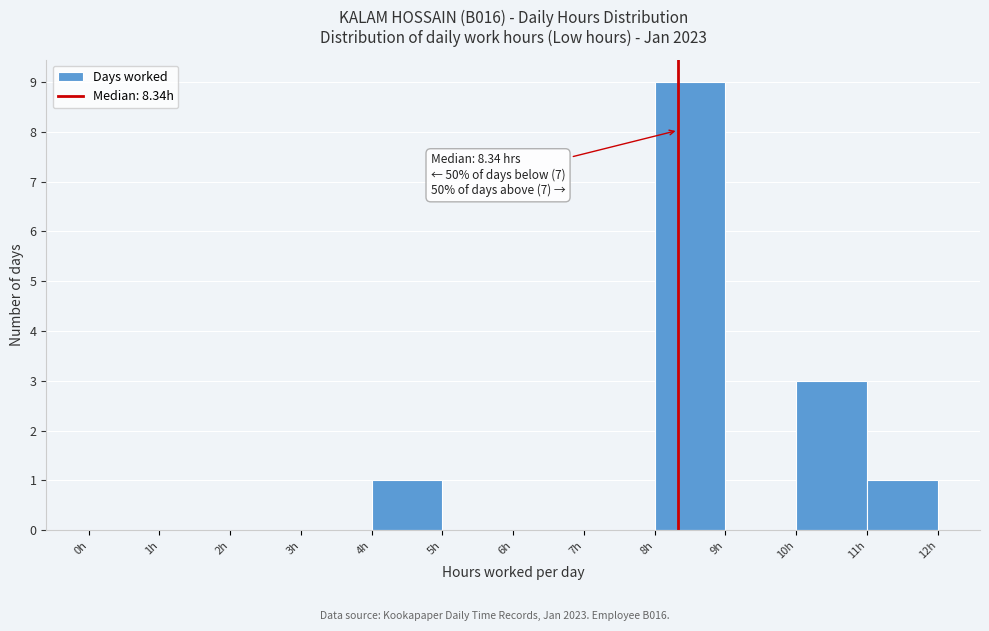

Which range on the x-axis has the tallest bar?

8 to 9